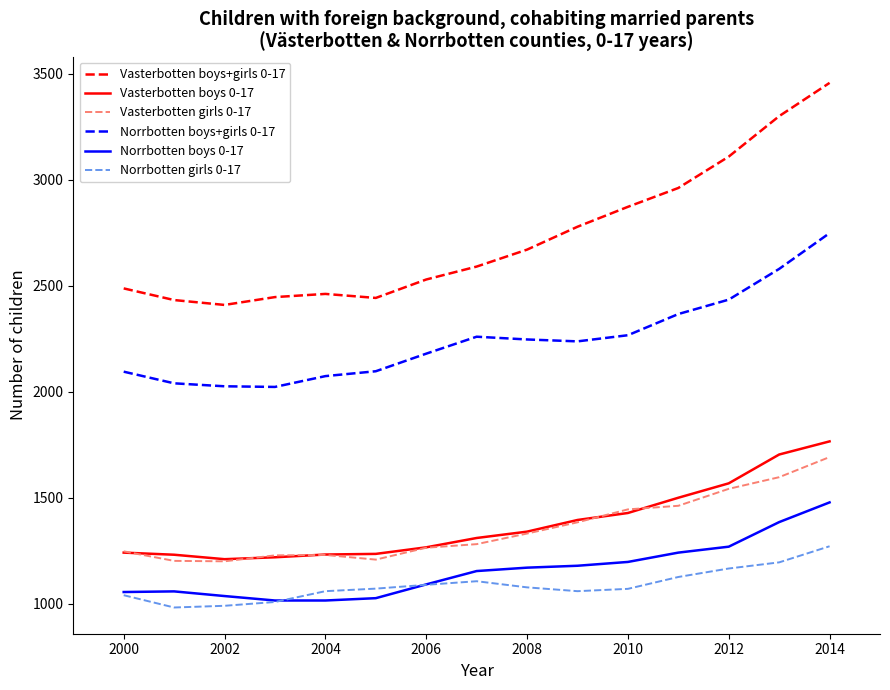

What is the lowest value of the Vasterbotten boys 0-17 series?

1210